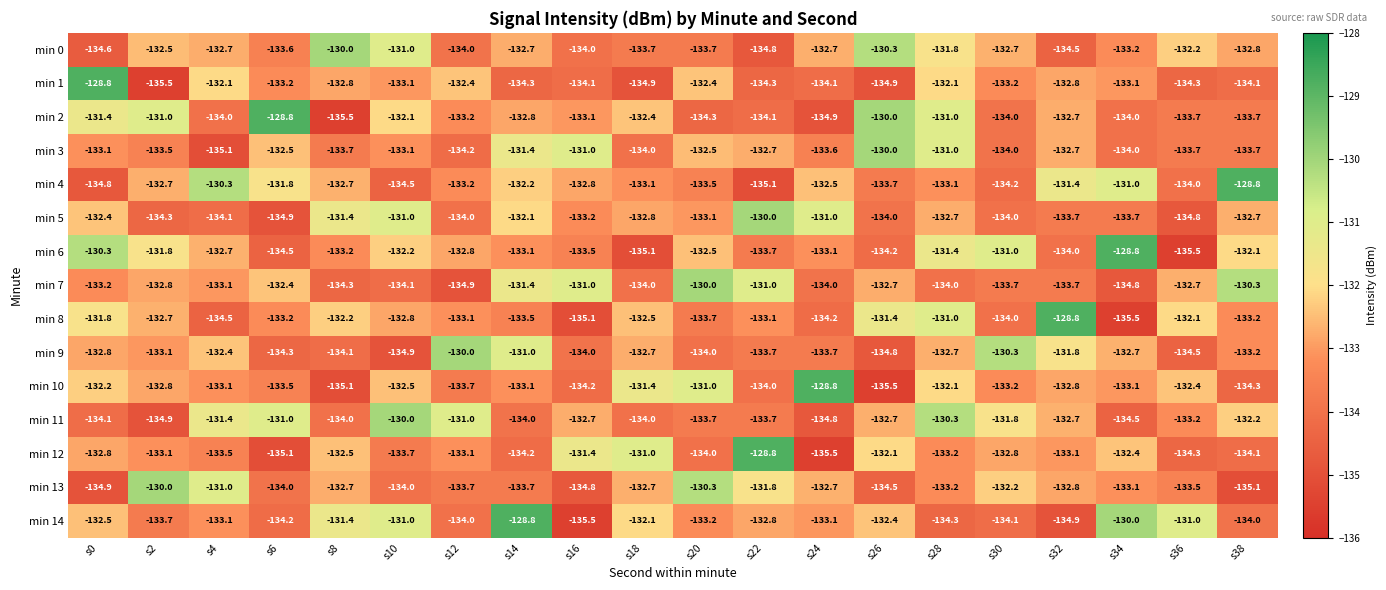

At which category is the sum across all series the highest?

s28